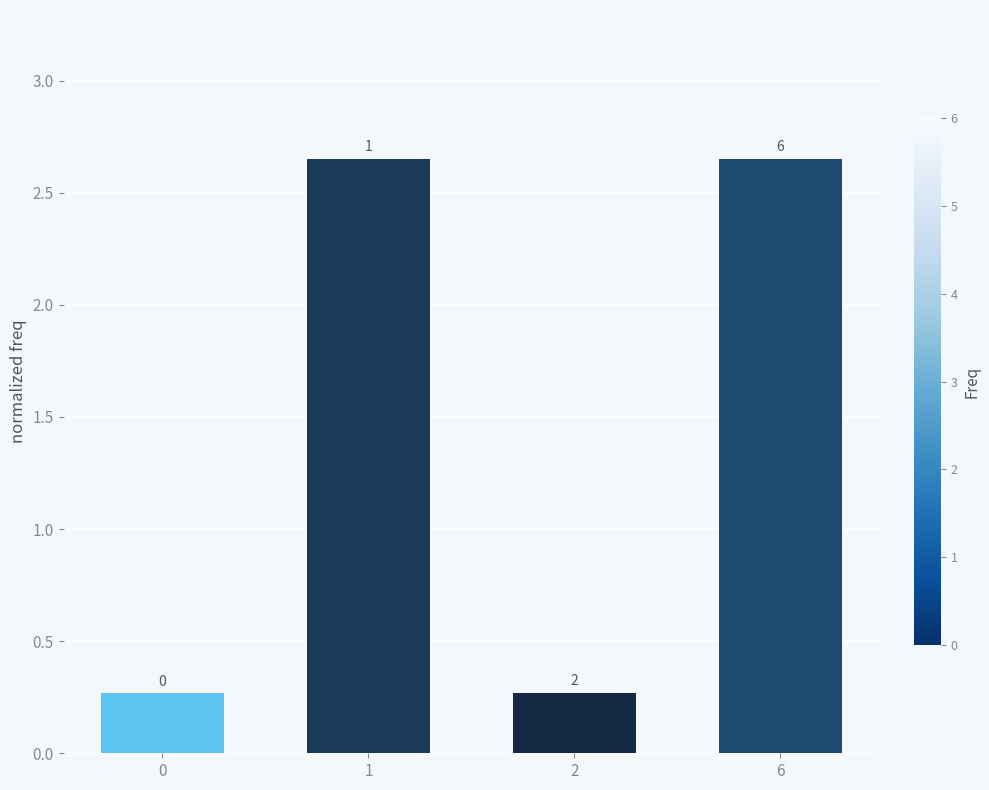

Are the bars horizontal?

No